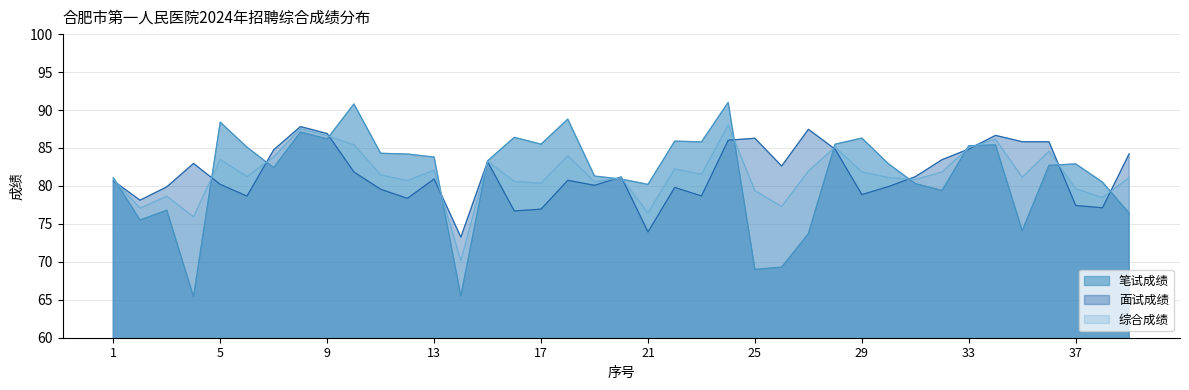

What is the difference between the 笔试成绩 values at 37 and 5?

5.5